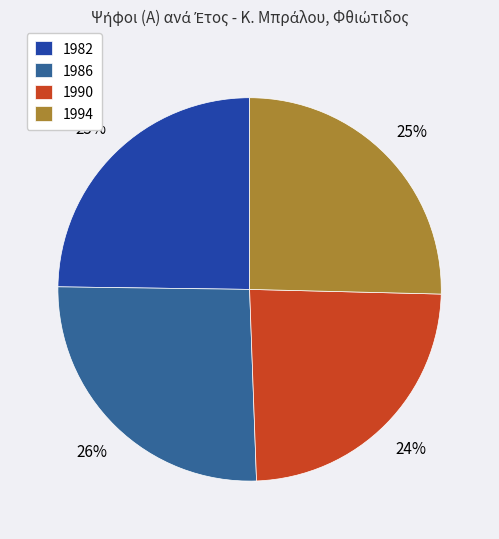

Which has a higher value, 1994 or 1990?

1994